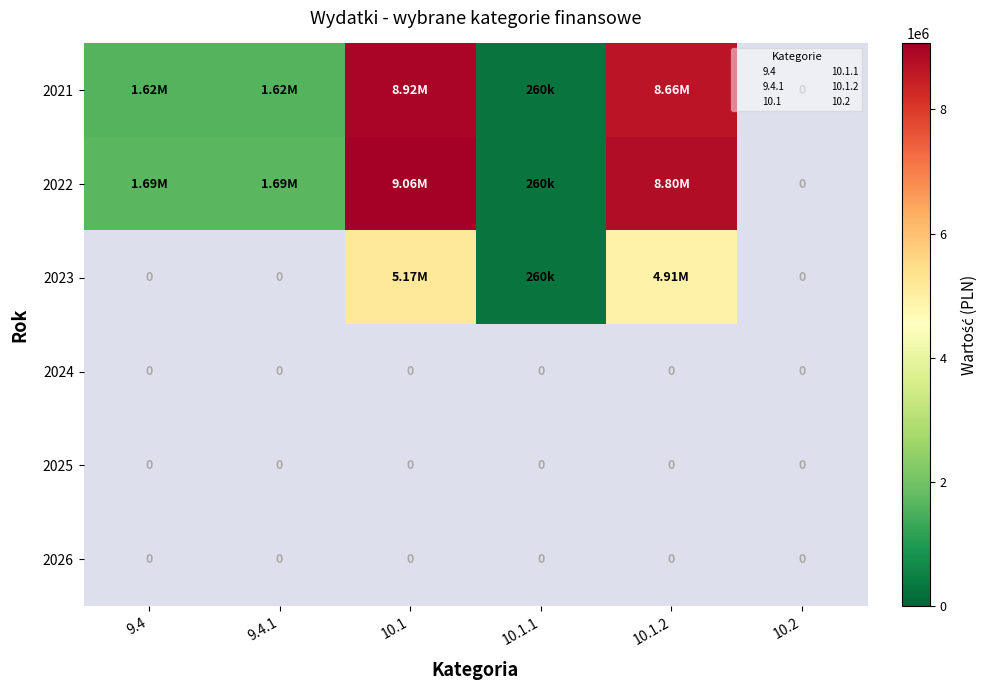

Which category has the lowest value across all series?

10.2